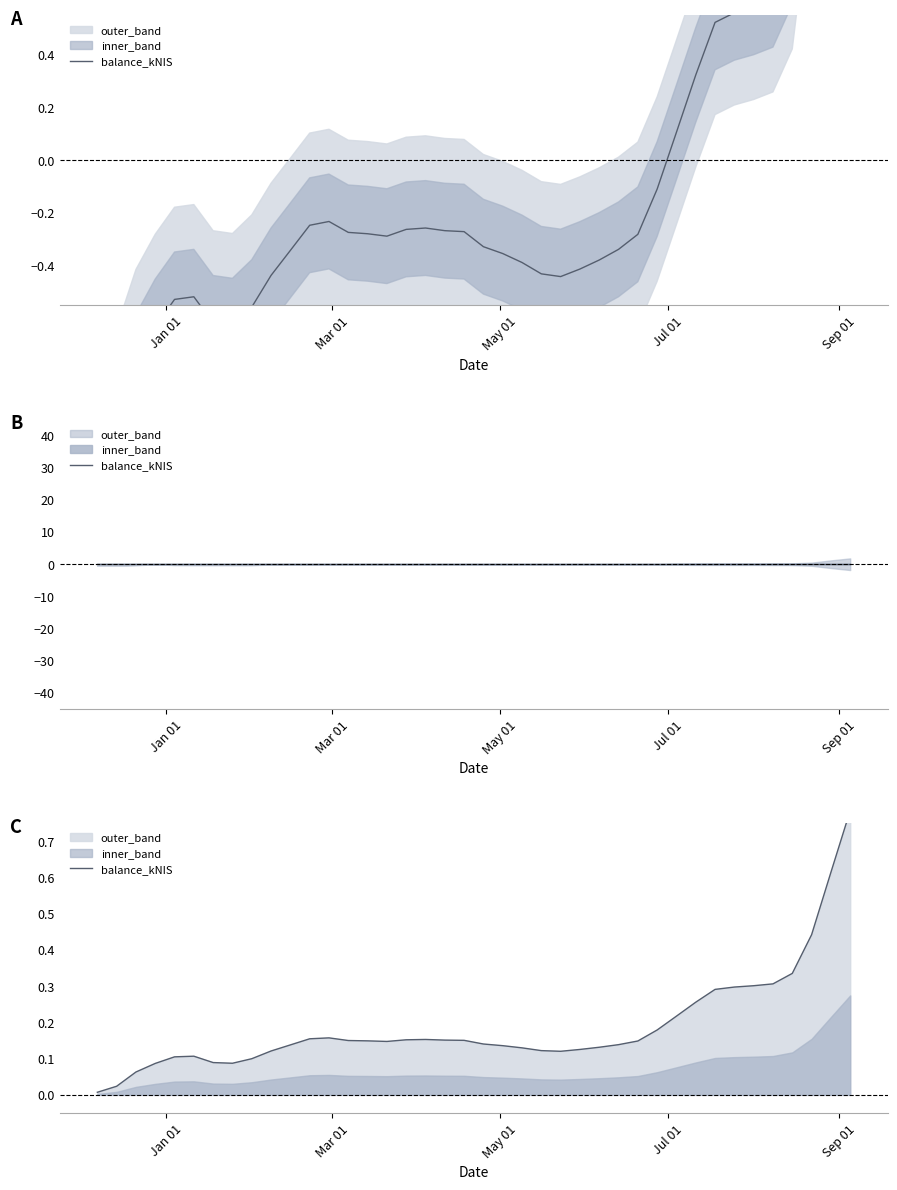

Is it true that the value at May 01 is 0.1?

True